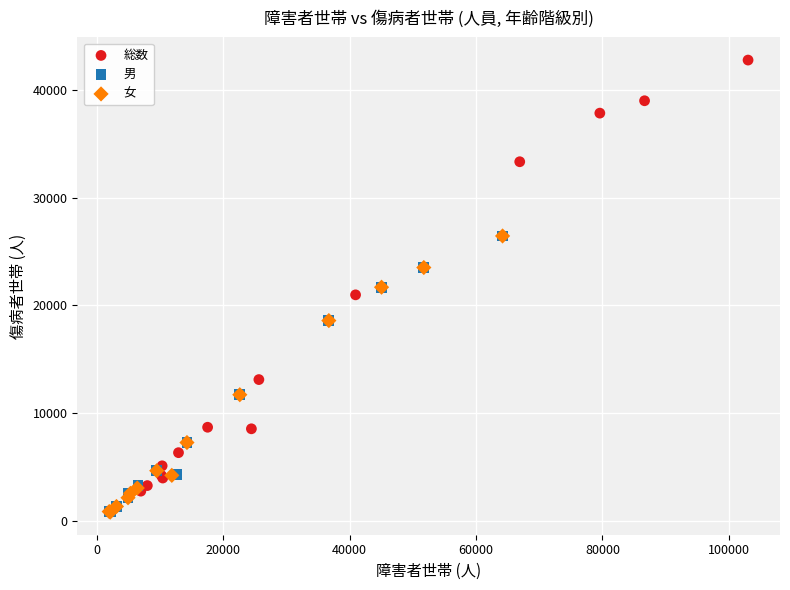

What are all the series names shown in the legend?

総数, 男, 女